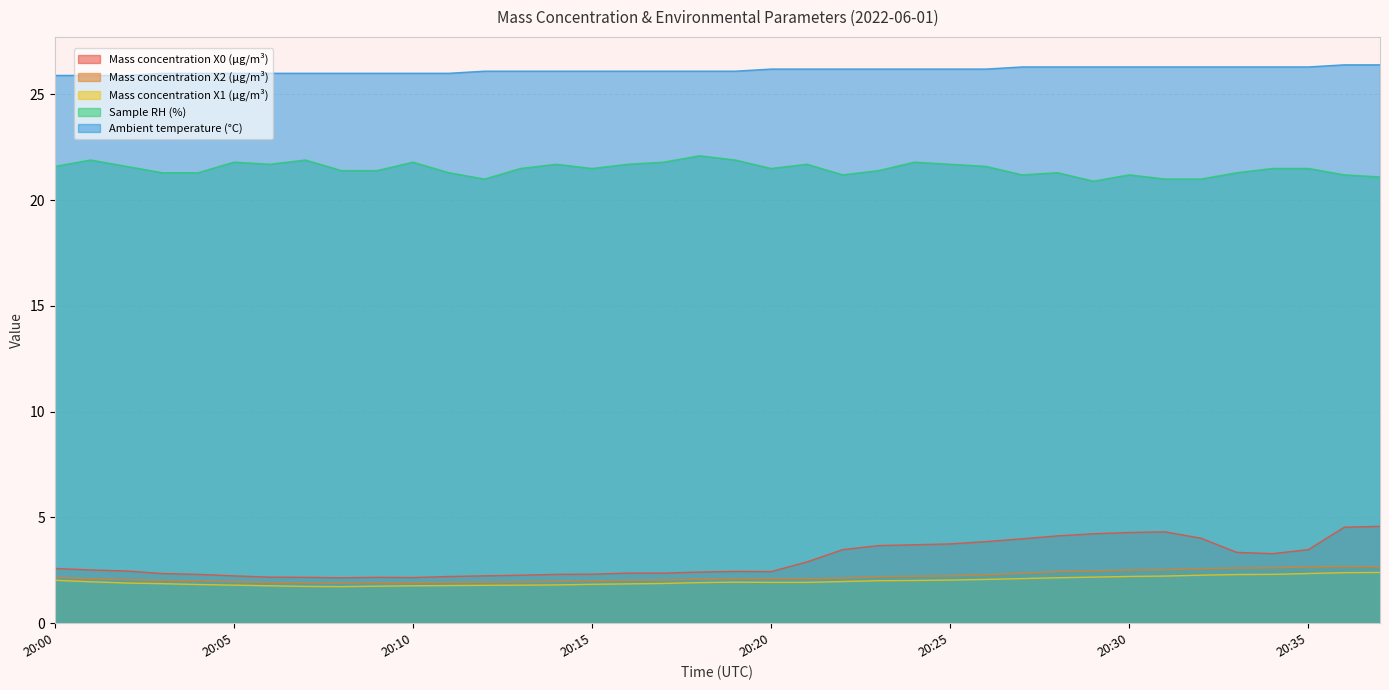

The value of Ambient temperature (°C) at 20:04 is 38.4. True or false?

False